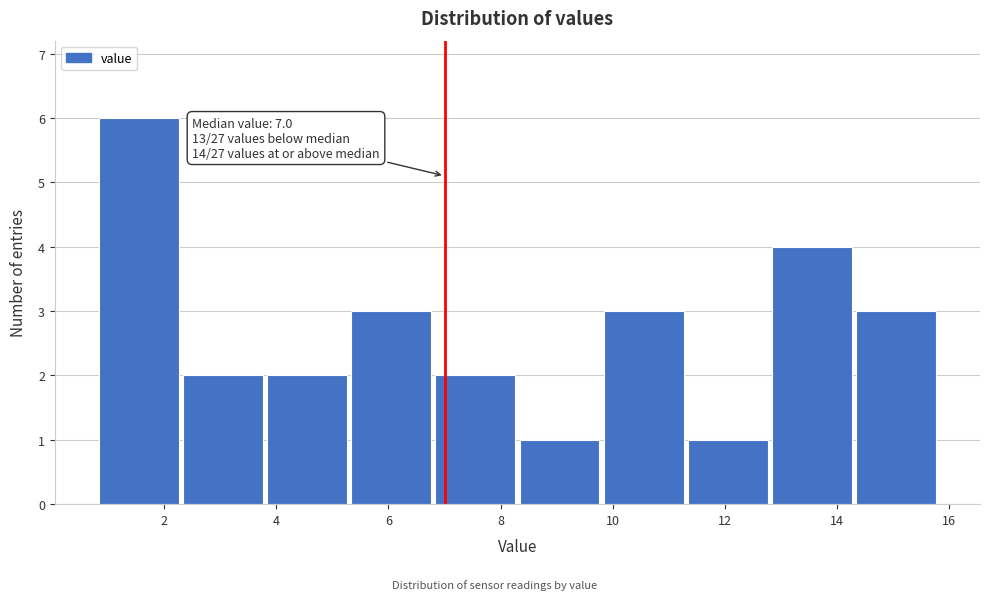

Over which range of the x-axis is the bar tallest?

0.8 to 2.3